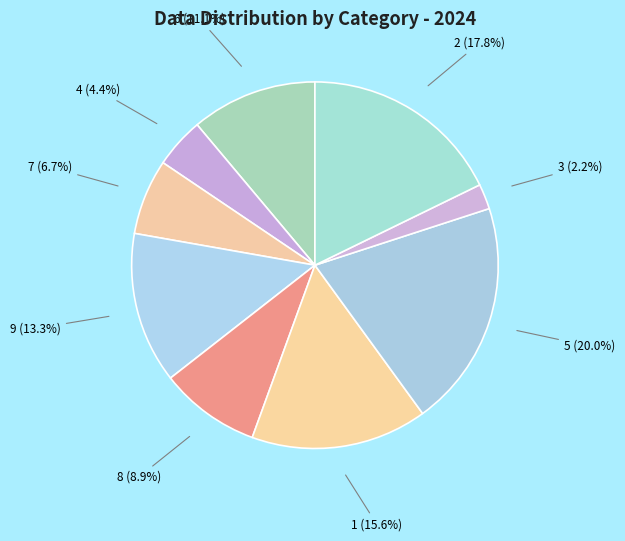

True or false: 6 accounts for 1% of the total.

False